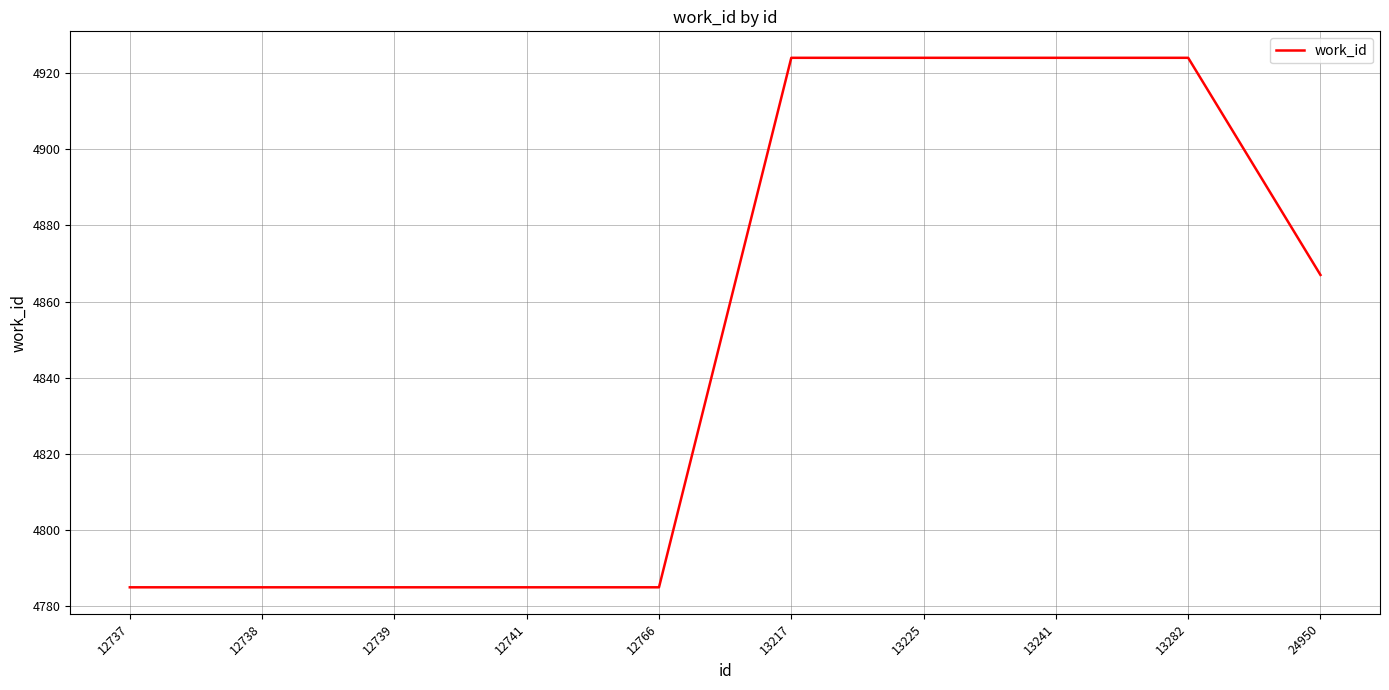

What is the sum of the values at 12738 and 12739?

9570